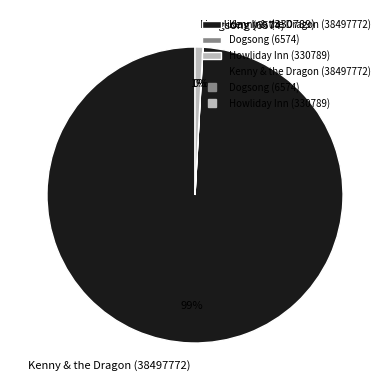

Does Kenny & the Dragon (38497772) account for over 50% of the chart?

Yes